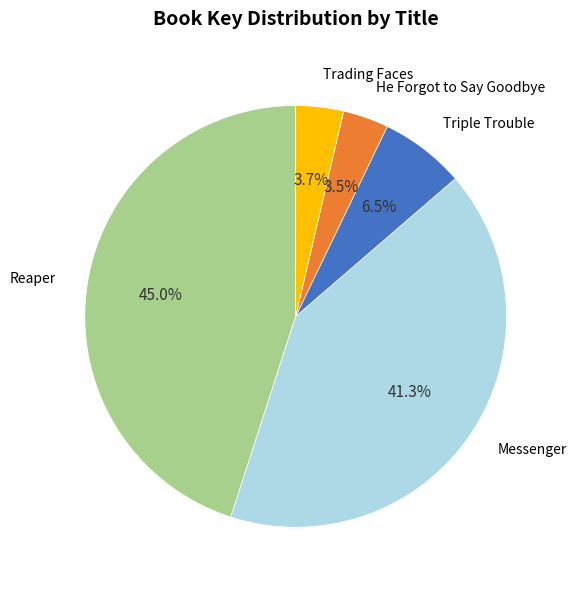

Is there any slice that represents more than half of the pie?

No